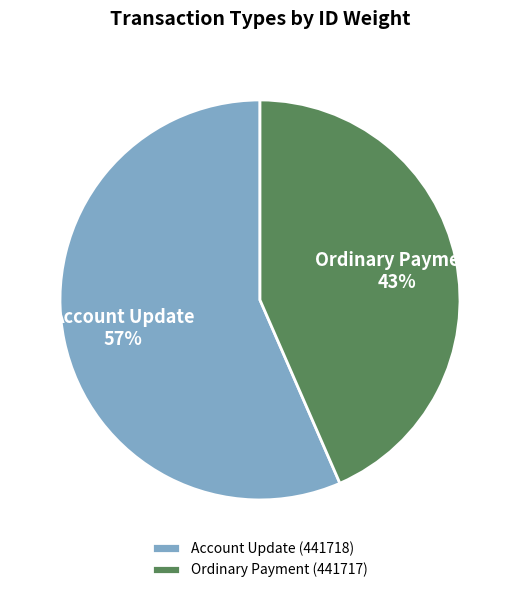

Is there any slice that represents more than half of the pie?

Yes